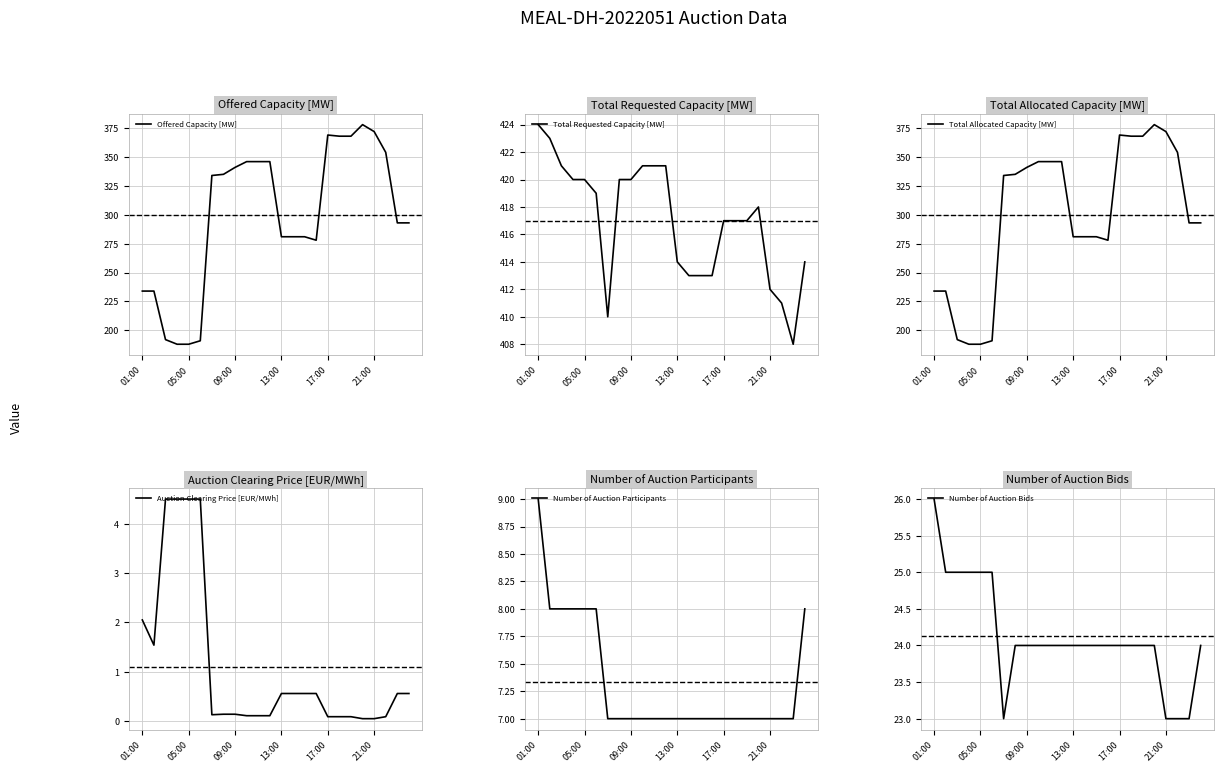

The Offered Capacity [MW] series shows 662 at 21:00. True or false?

False